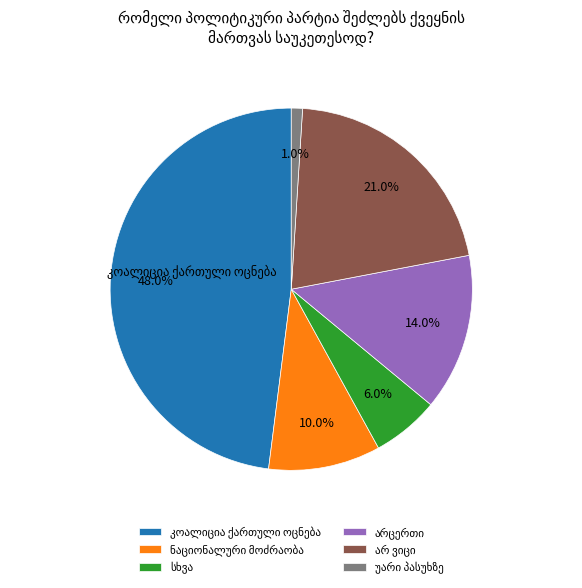

Is there a majority slice in this chart?

No